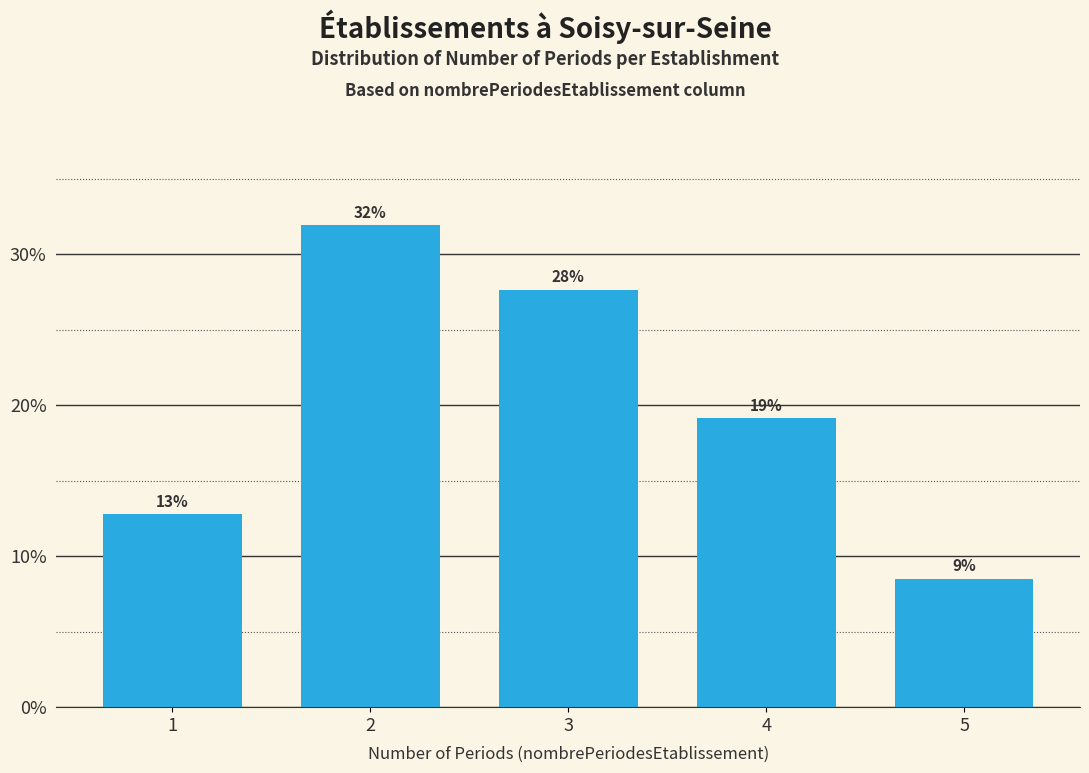

How many bars are there in total?

5